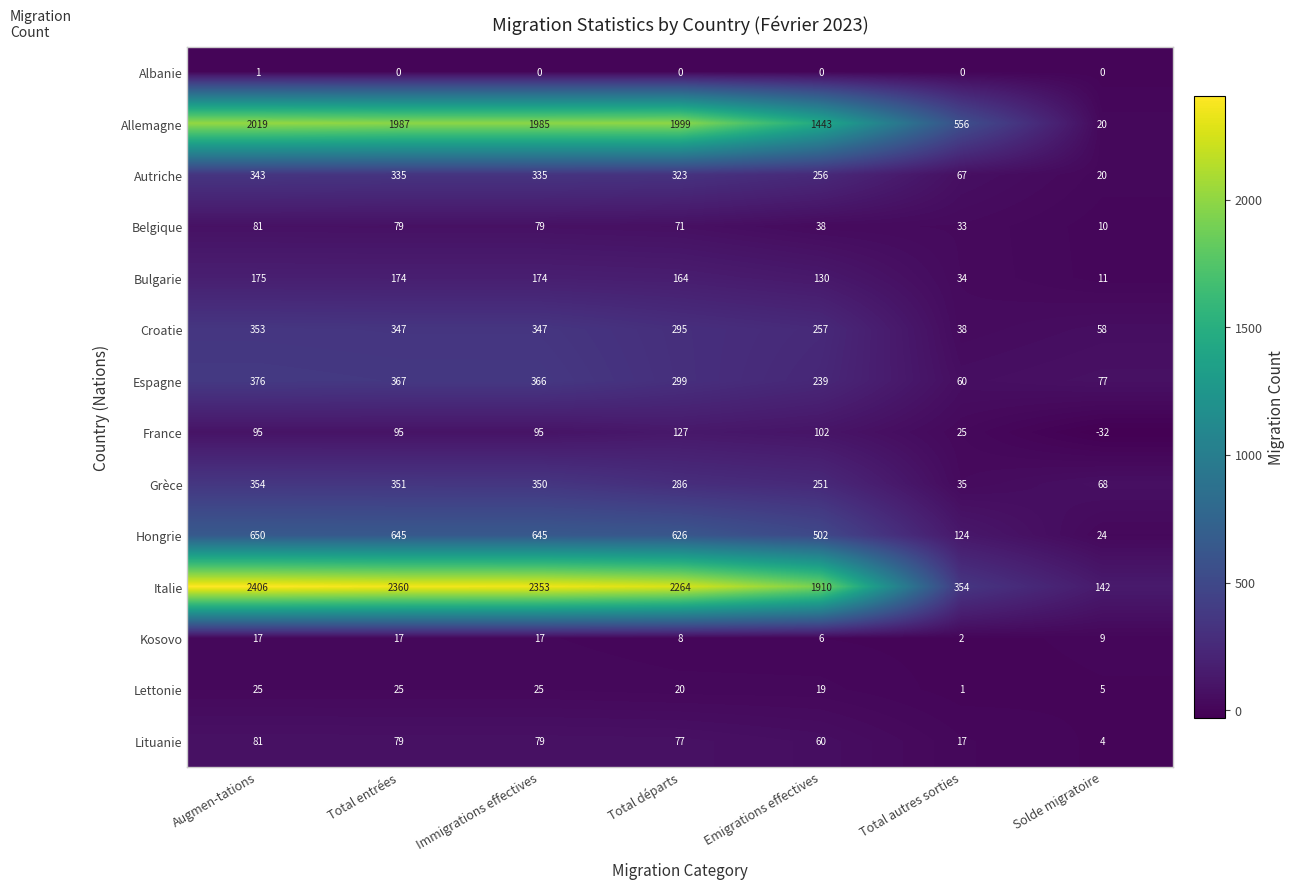

Where does the Espagne series first go above 299?

Augmen-tations